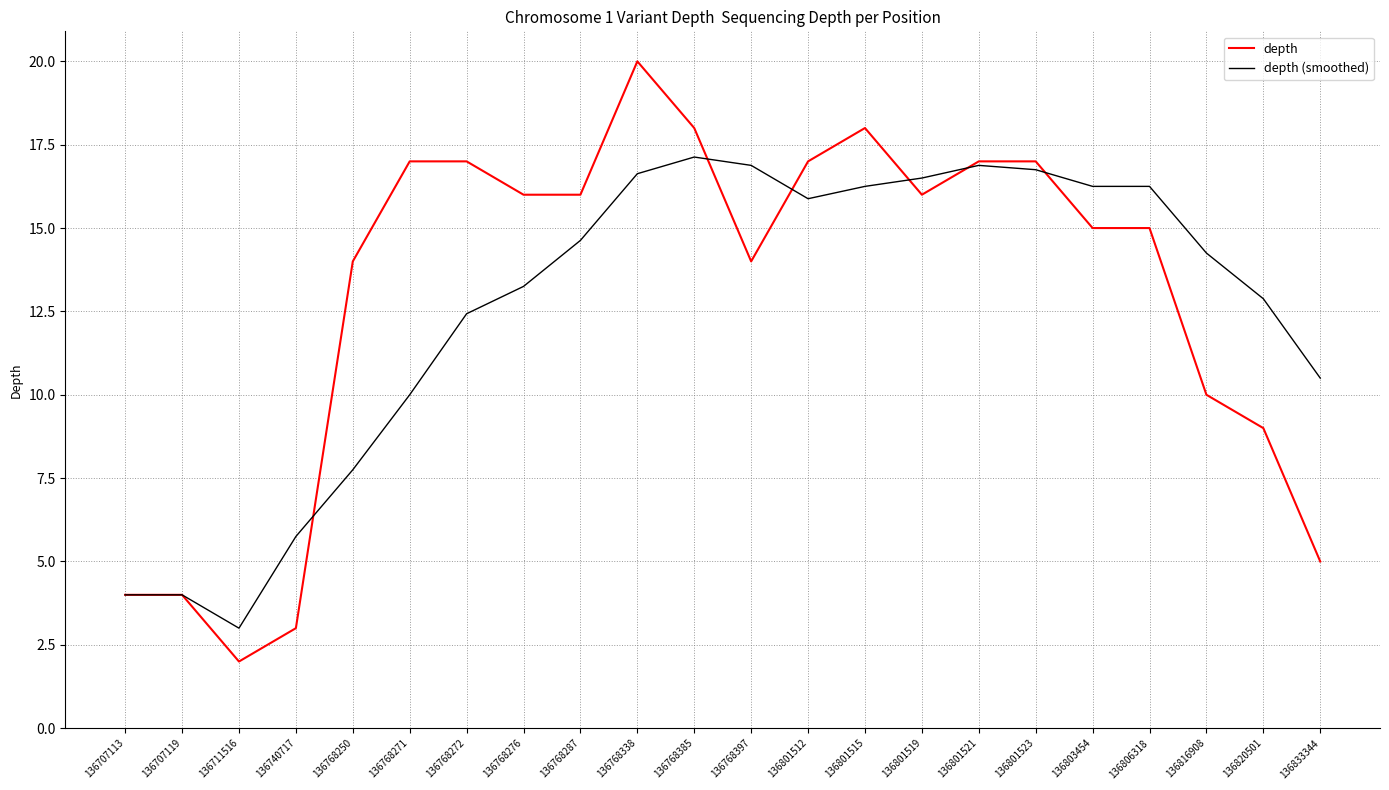

Which series has the widest spread of values?

depth